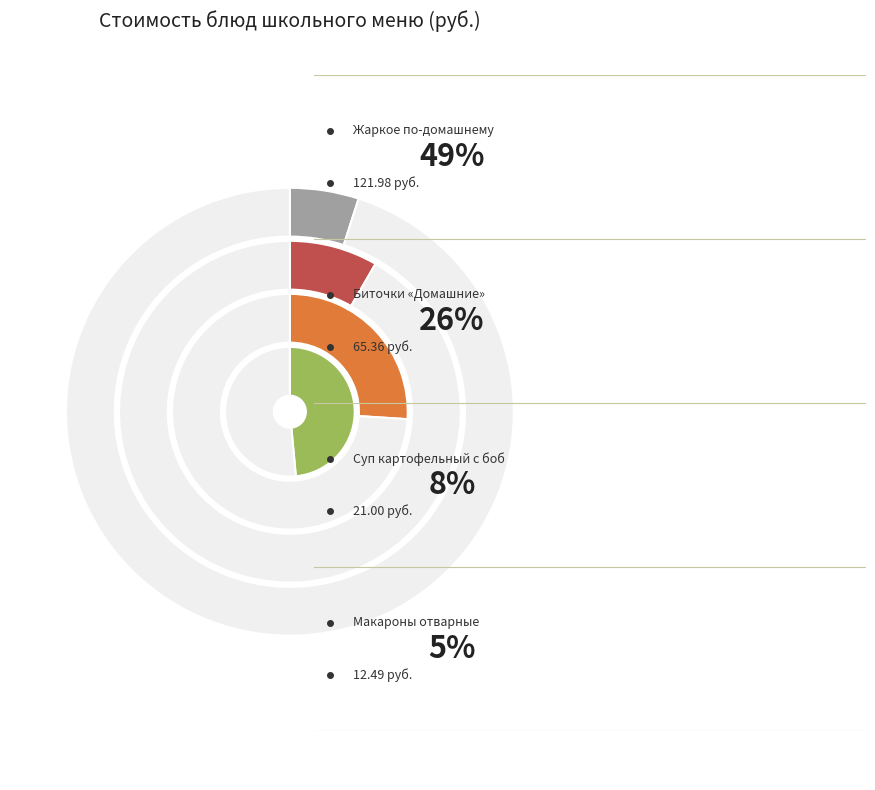

What is the largest slice in the pie chart?

Жаркое по-домашнему